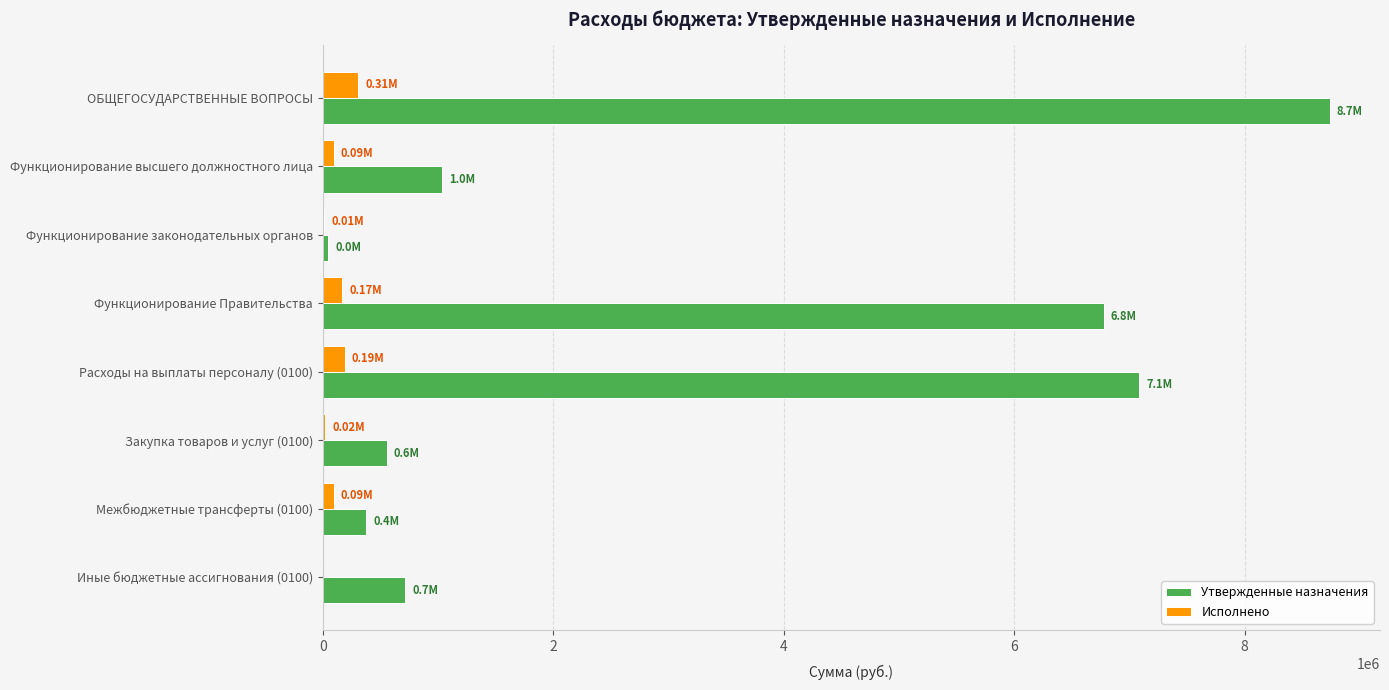

Which series changed the most between ОБЩЕГОСУДАРСТВЕННЫЕ ВОПРОСЫ and Межбюджетные трансферты (0100)?

Утвержденные назначения